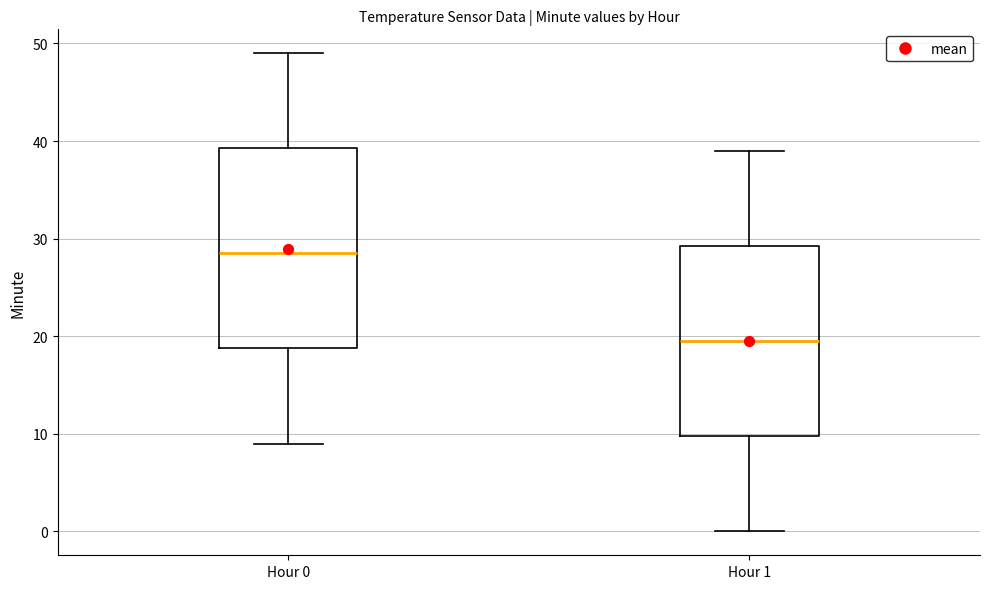

Reading left to right, read every box against the y-axis: the position of its median line, the range the box covers, and the ends of its whiskers. The values are not printed on the chart, so give them approximately, as read against the axis.

Hour 0: median 29, box 19 to 39, whiskers 9 to 49
Hour 1: median 20, box 10 to 29, whiskers 0 to 39